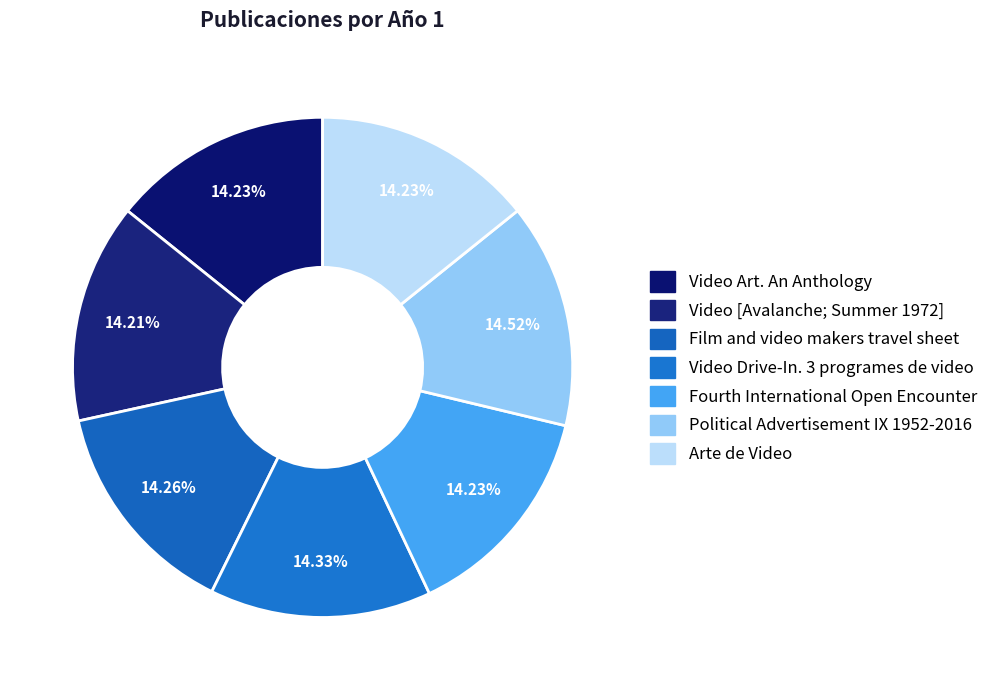

Does Video Art. An Anthology account for over 50% of the chart?

No